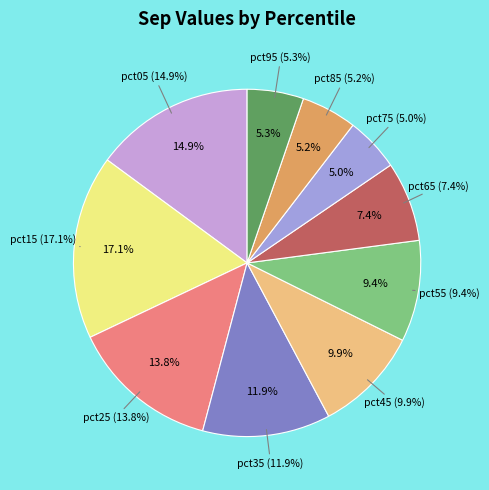

Count the number of slices in the pie.

10